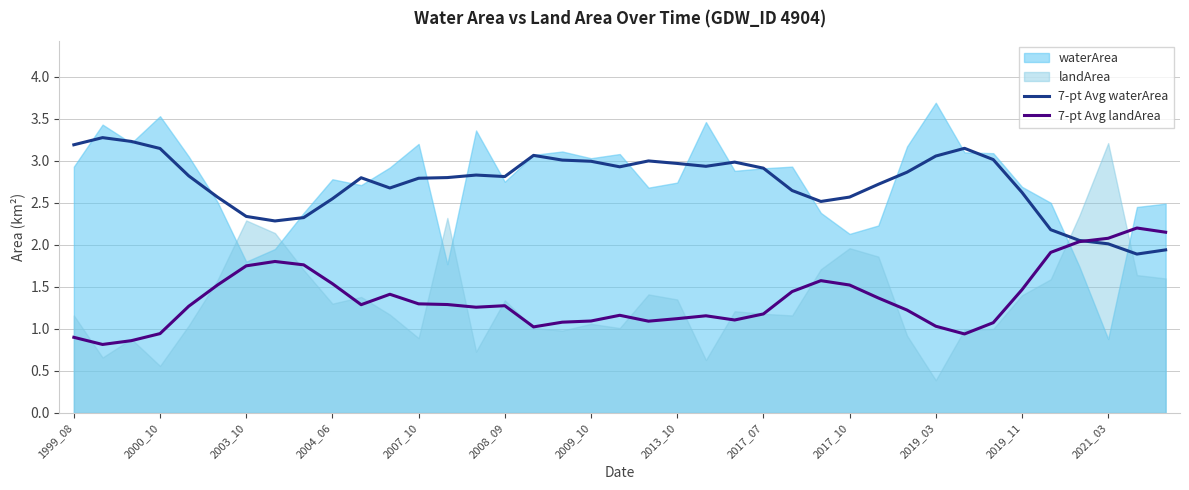

What is the highest value of the 7-pt Avg waterArea series?

3.3